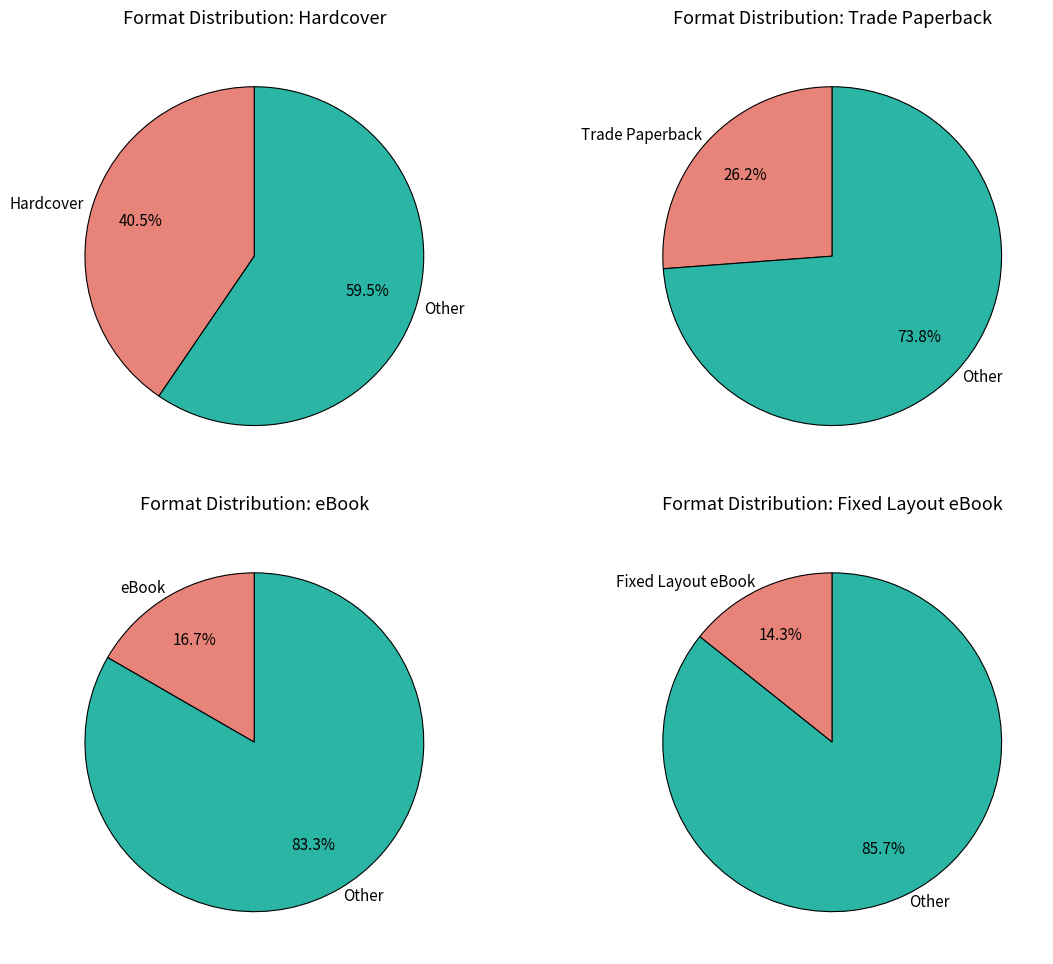

Is it true that Fixed Layout eBook is 4% of the pie?

False